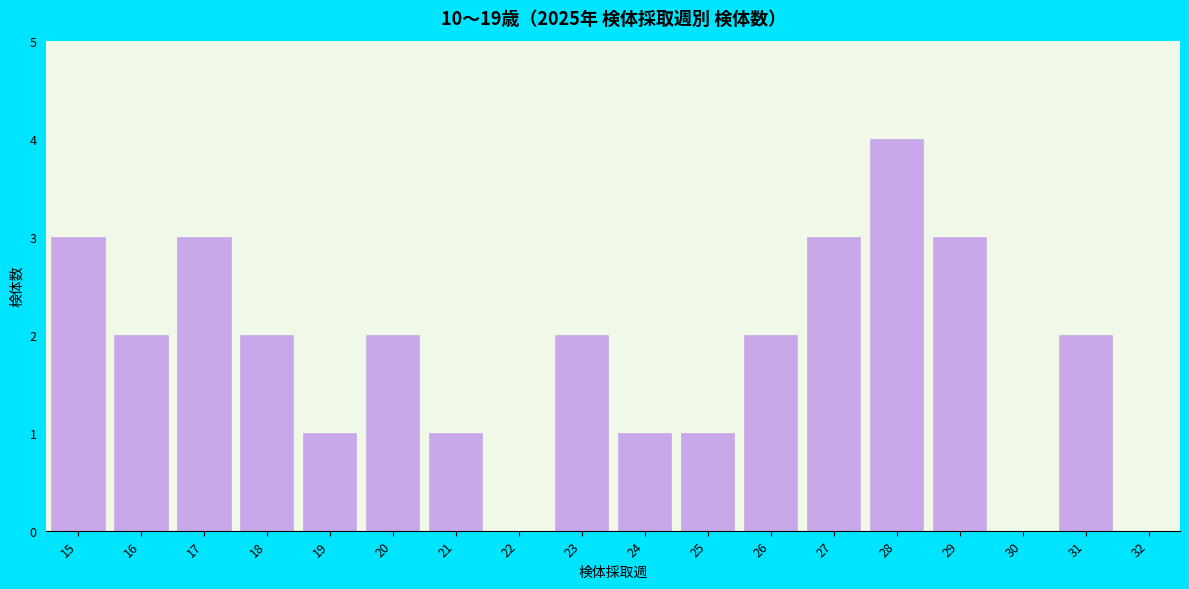

Reading right to left, list all the values displayed in this chart.

32=0	31=2	30=0	29=3	28=4	27=3	26=2	25=1	24=1	23=2	22=0	21=1	20=2	19=1	18=2	17=3	16=2	15=3